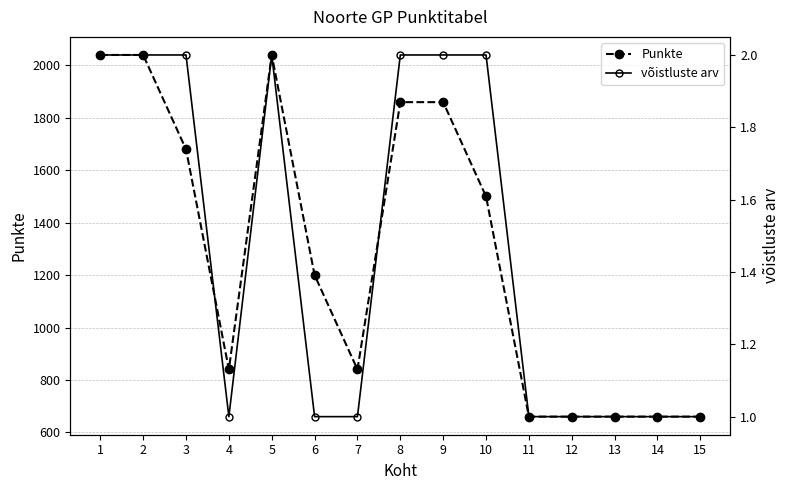

True or false: võistluste arv has more than 2 points higher than both neighbors.

False